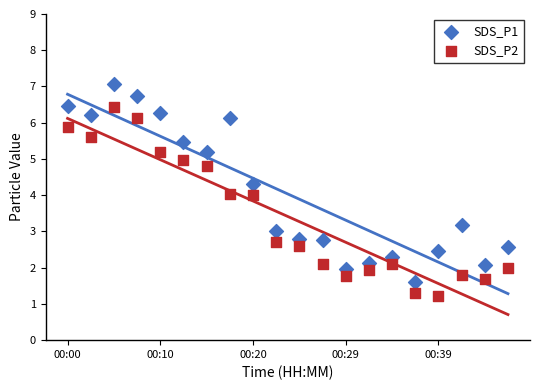

Which series reaches the maximum Y coordinate?

SDS_P1